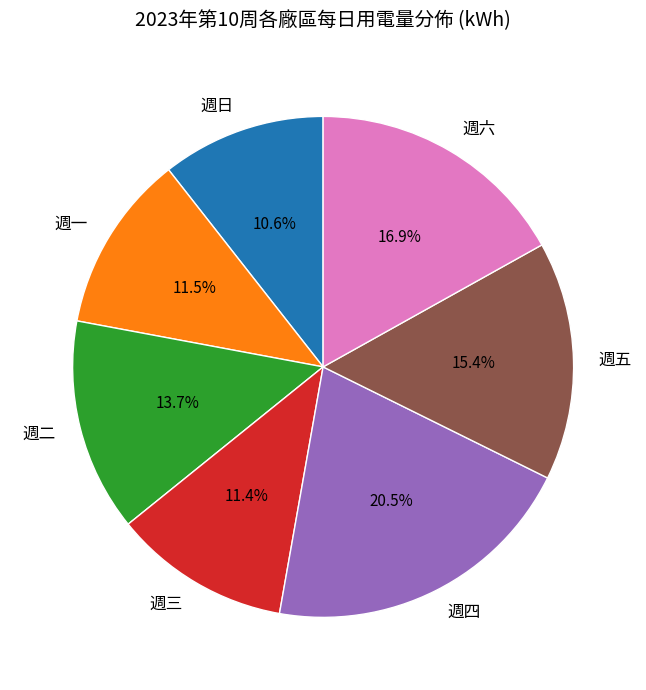

Does 週四 represent more than half of the total?

No